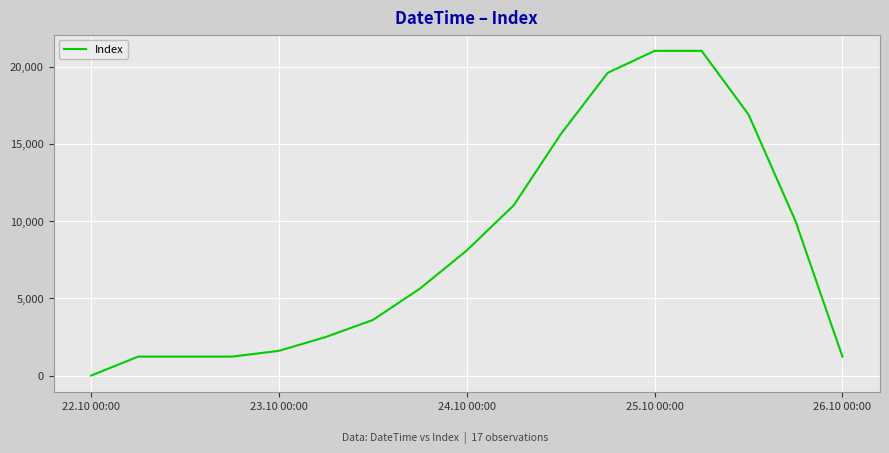

What is the greatest value displayed?

21025